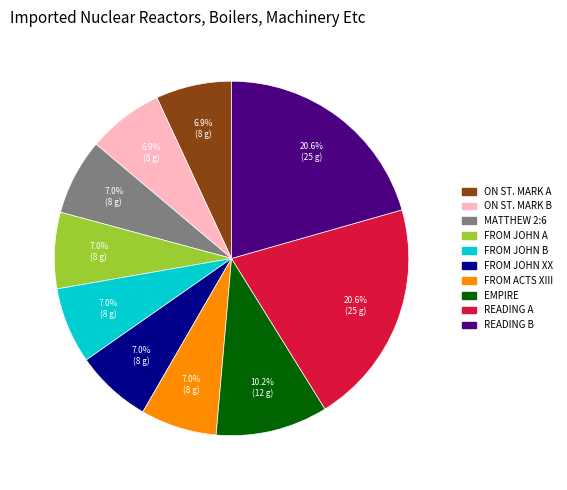

Does any single category account for the majority?

No